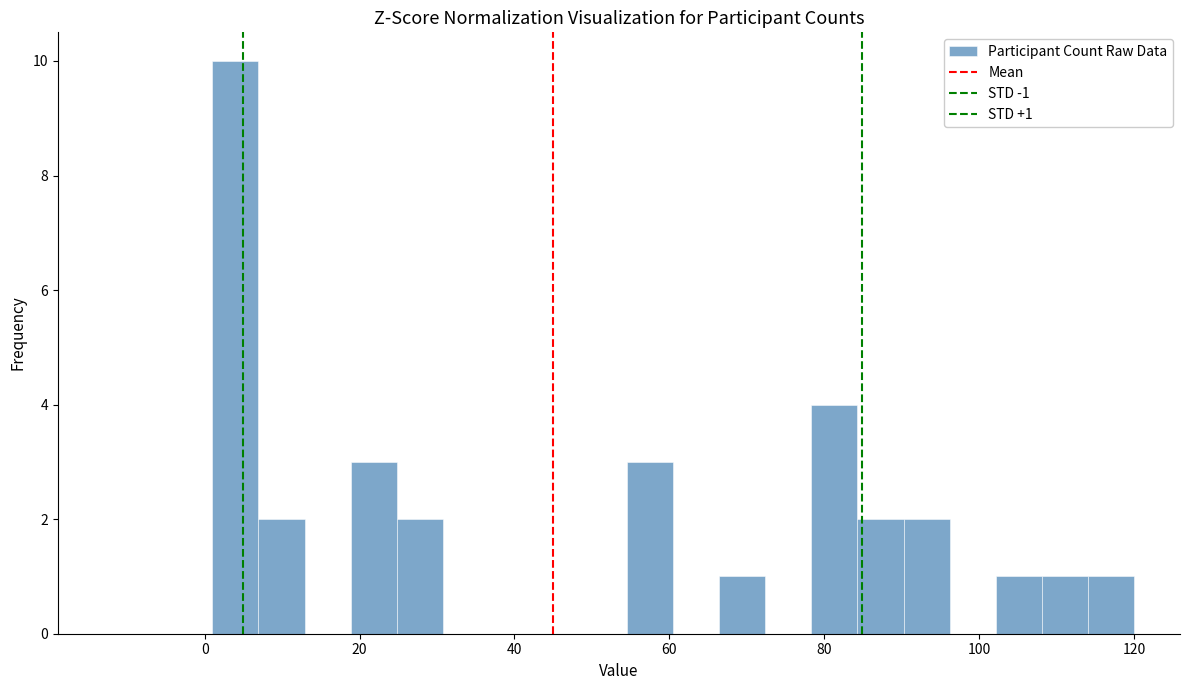

Read against the x-axis, roughly where is the centre of the tallest bar?

4